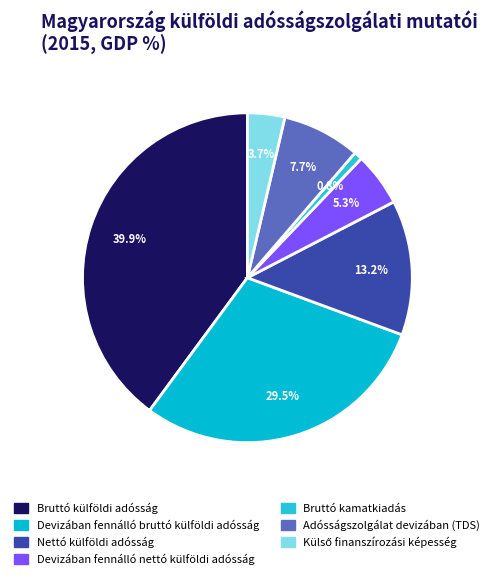

Which has a higher value, Devizában fennálló nettó külföldi adósság or Adósságszolgálat devizában (TDS)?

Adósságszolgálat devizában (TDS)